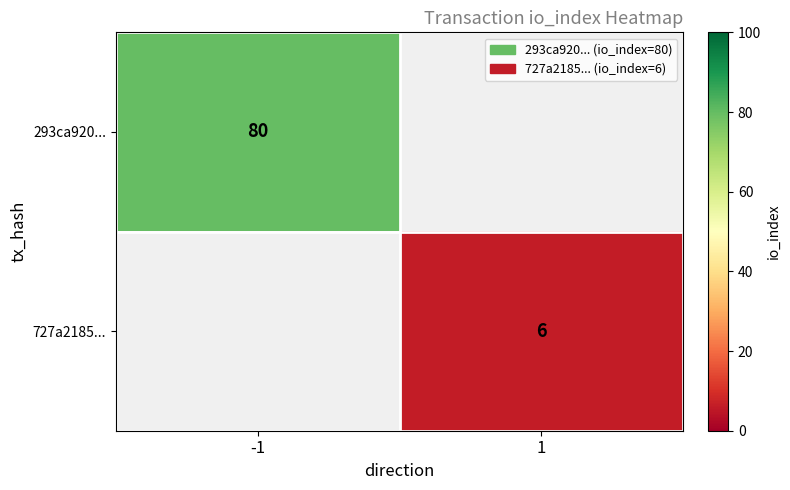

The value of 727a2185... at 1 is 9. True or false?

False